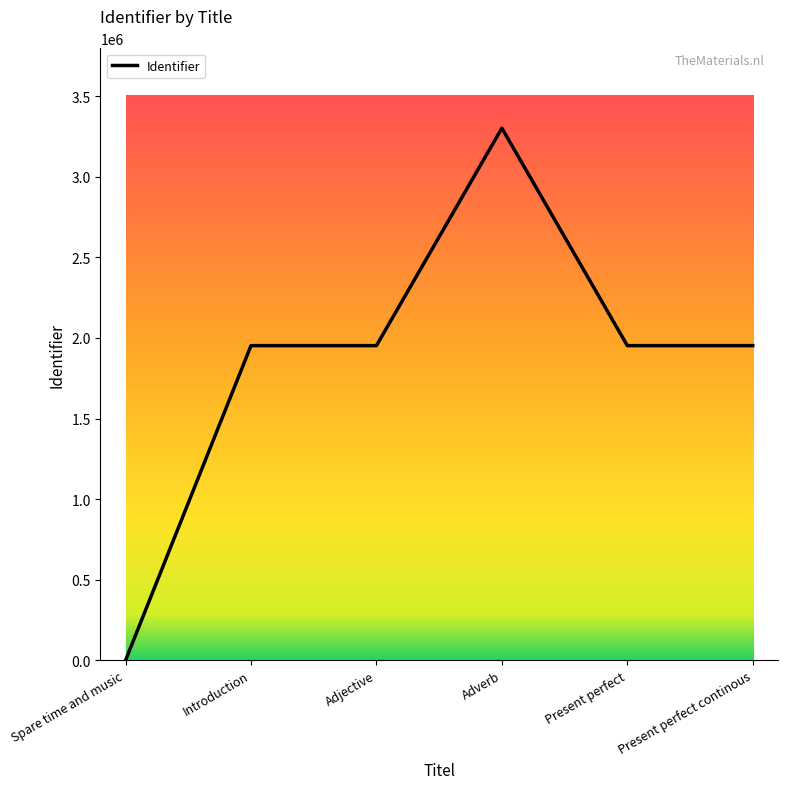

What is the greatest value displayed?

3301631